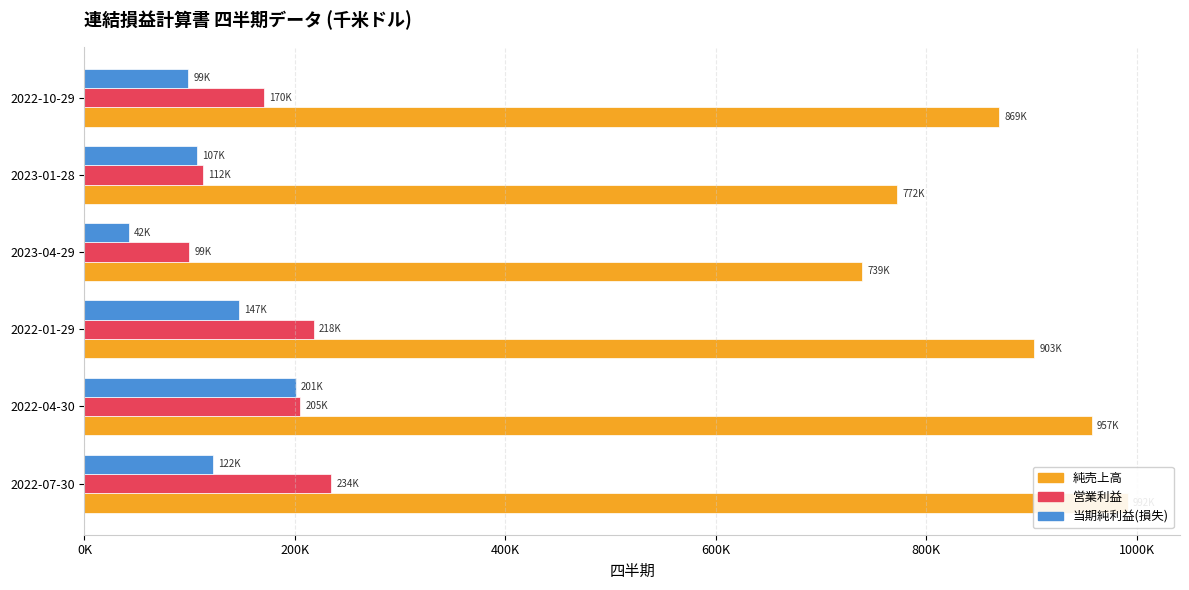

What is the maximum value for 営業利益?

234414